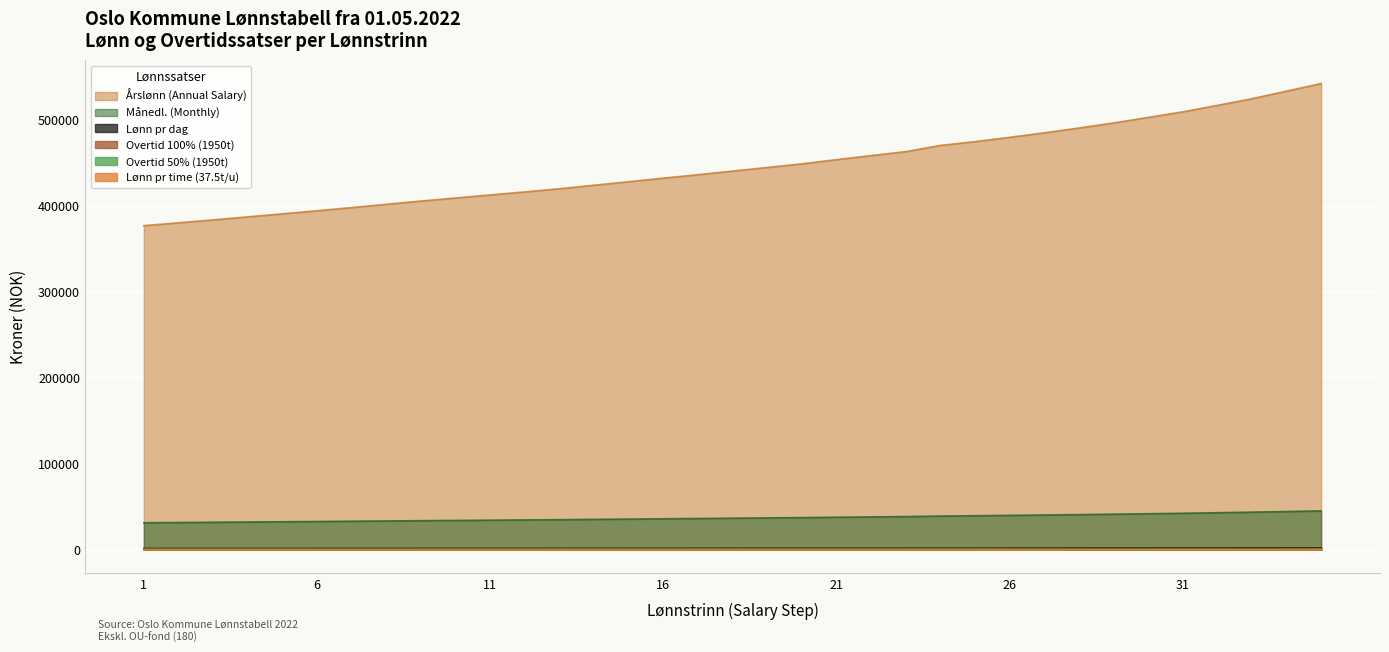

What is the sum of the Lønn pr time (37.5t/u) values at 13 and 32?

480.0